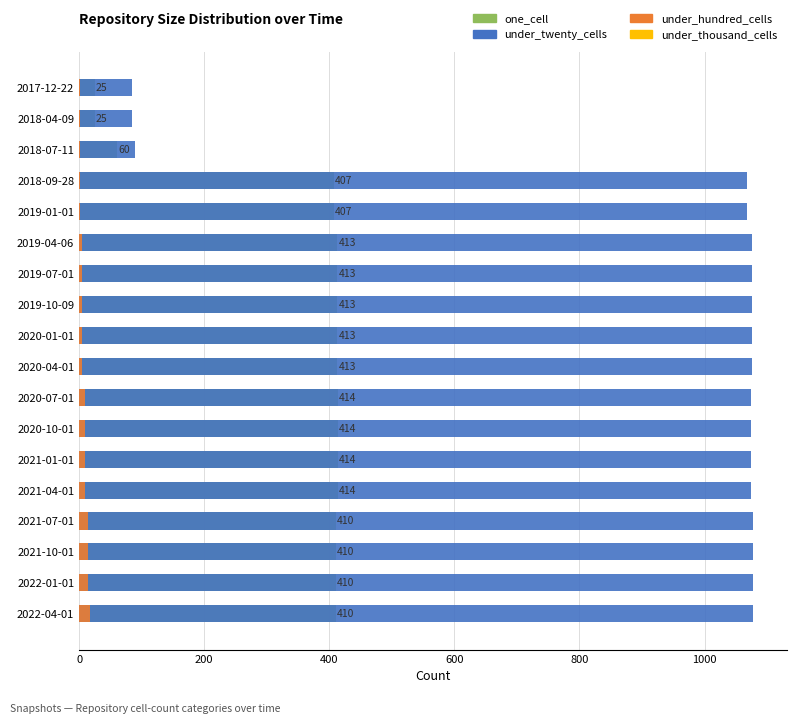

What is the lowest value of the under_hundred_cells series?

1.0